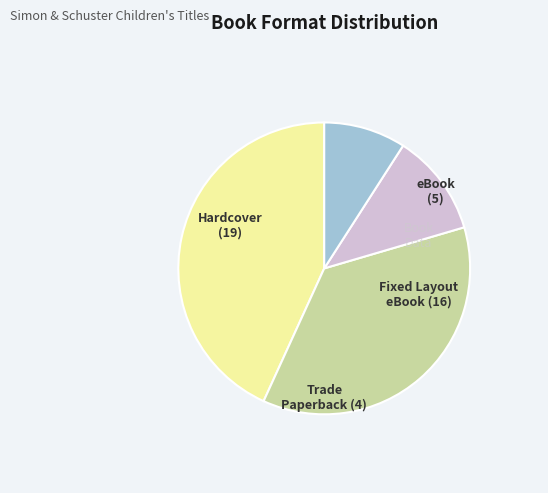

Which has a higher value, eBook or Hardcover?

Hardcover